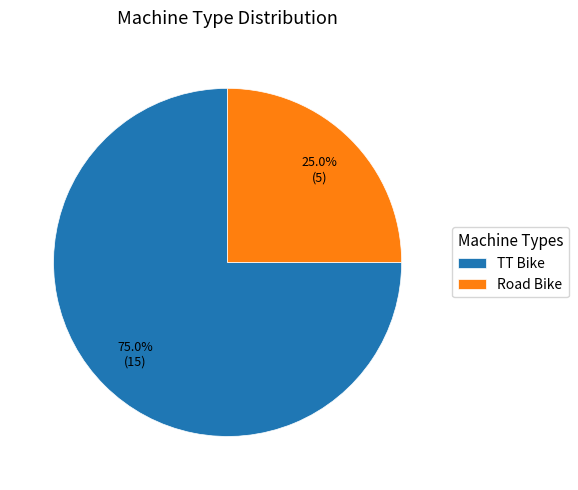

Is there any slice that represents more than half of the pie?

Yes